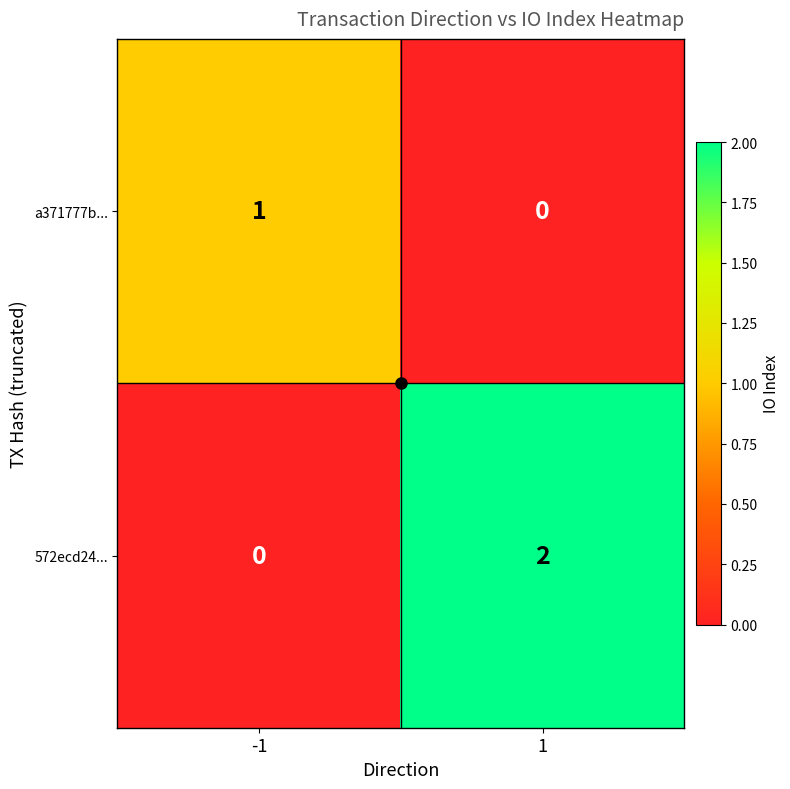

Is the value of a371777b... at 1 greater than the value of 572ecd24... at 1?

No